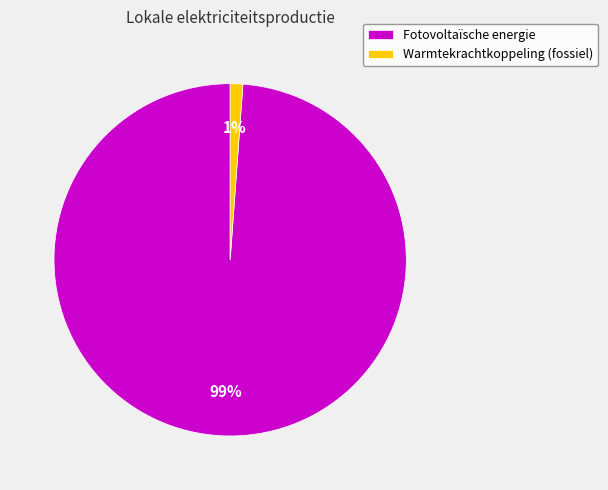

Which has a higher value, Fotovoltaïsche energie or Warmtekrachtkoppeling (fossiel)?

Fotovoltaïsche energie